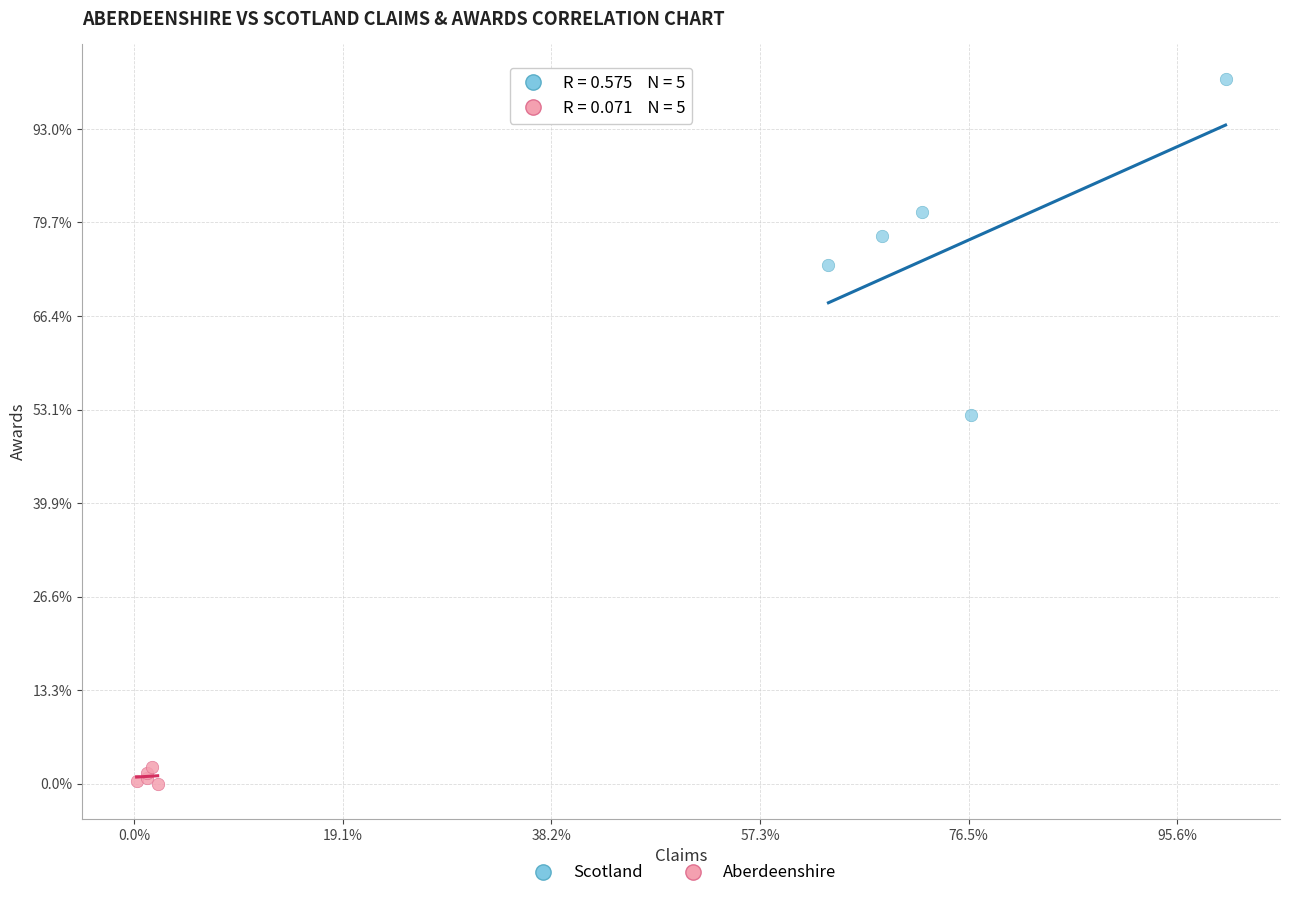

What are all the series names shown in the legend?

Scotland, Aberdeenshire